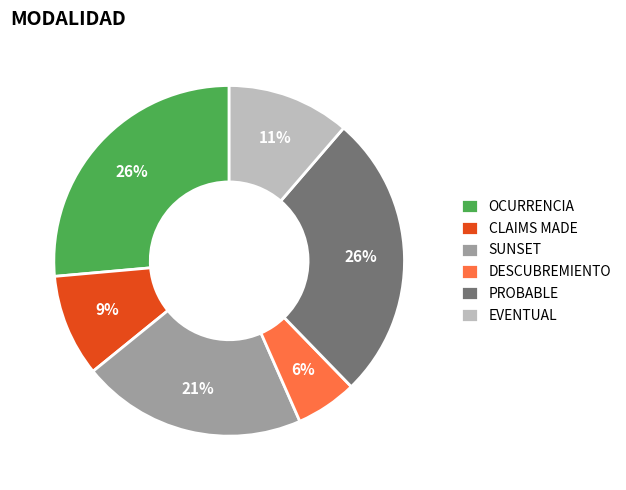

Between DESCUBREMIENTO and SUNSET, which is larger?

SUNSET